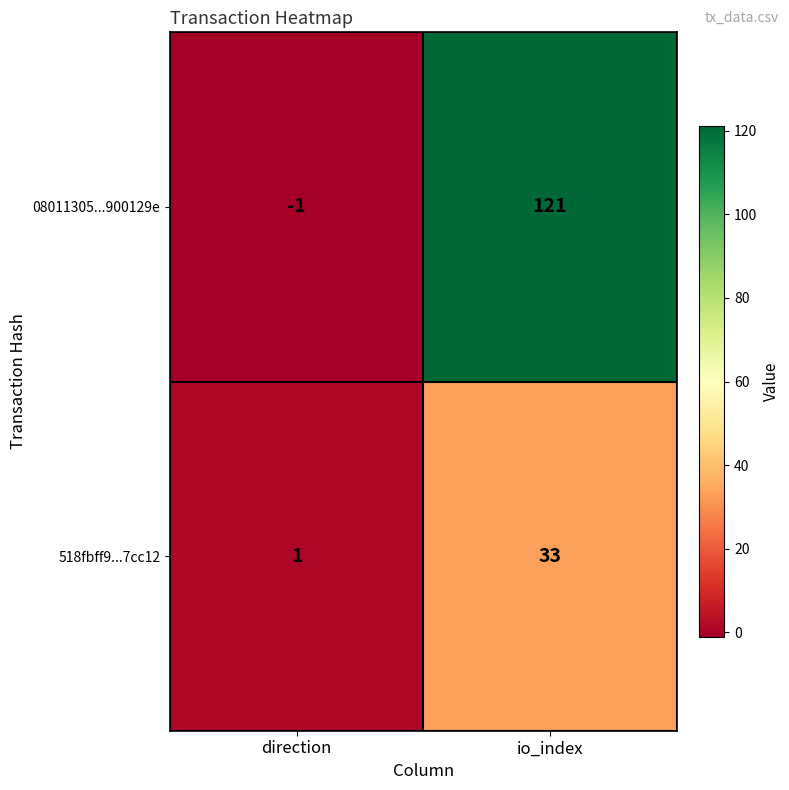

What is the greatest value displayed?

121